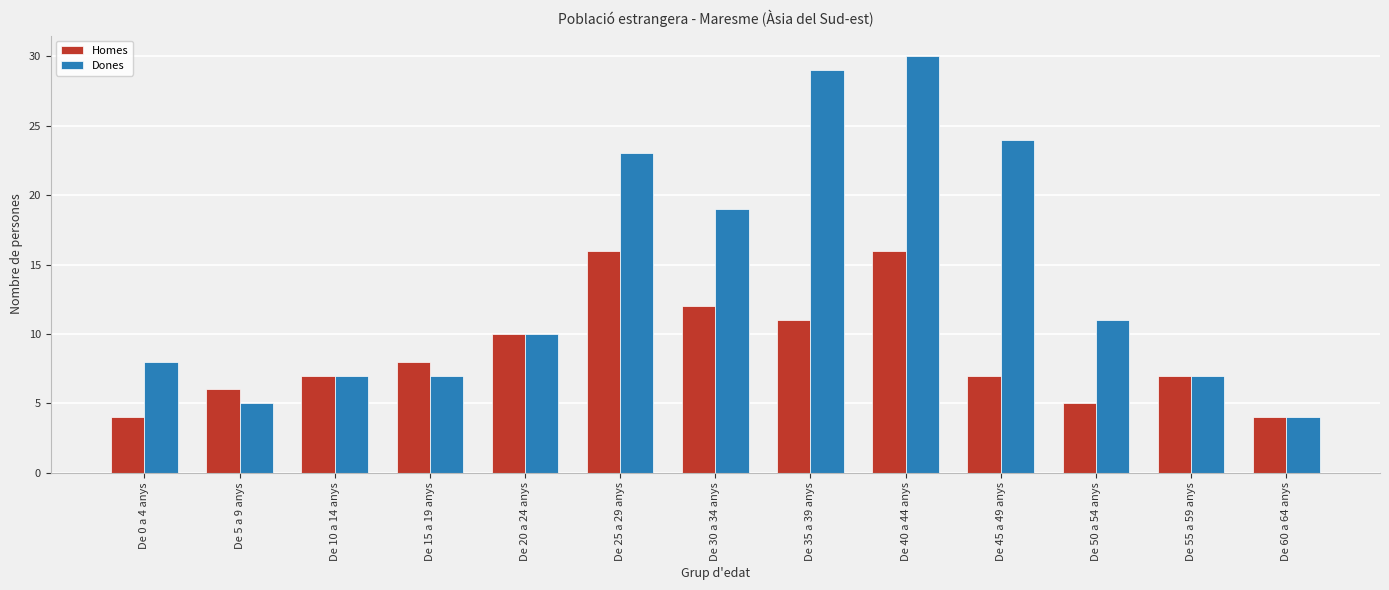

What is the highest value of the Homes series?

16